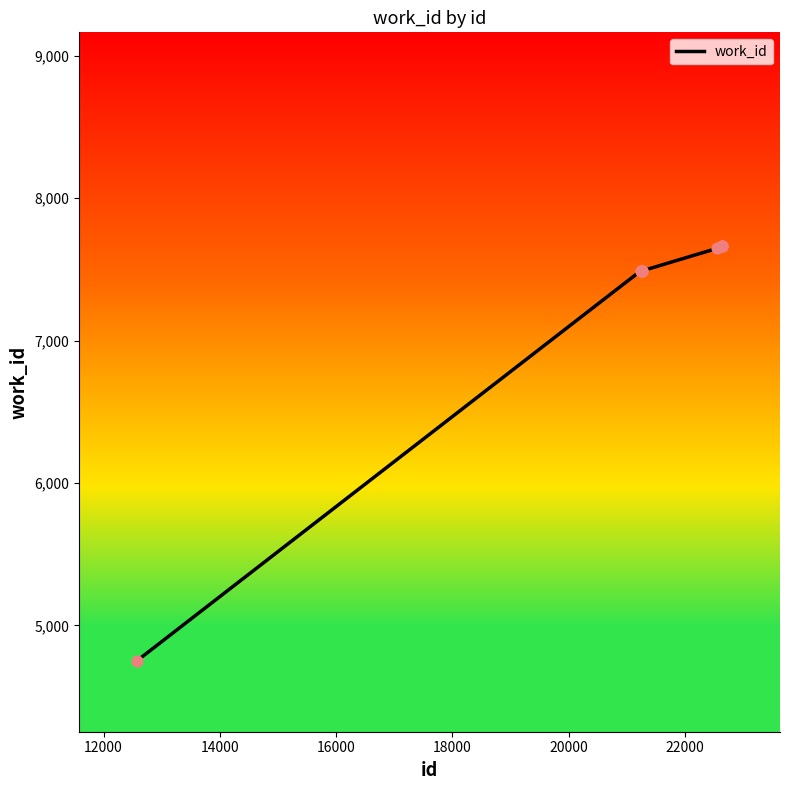

What is the minimum value shown in the chart?

4753